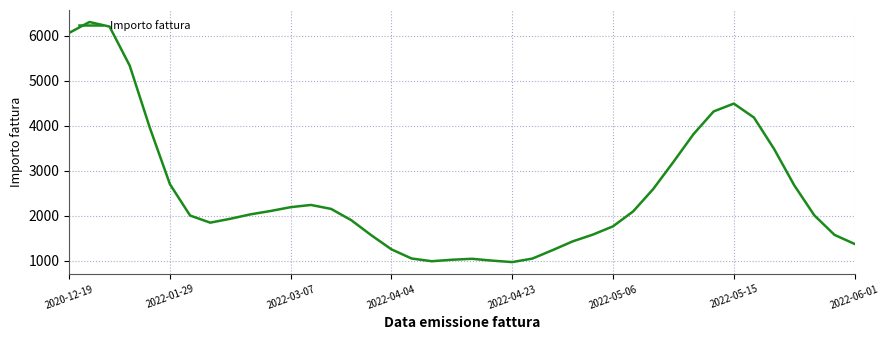

What is the difference between the maximum and minimum values?

5343.1